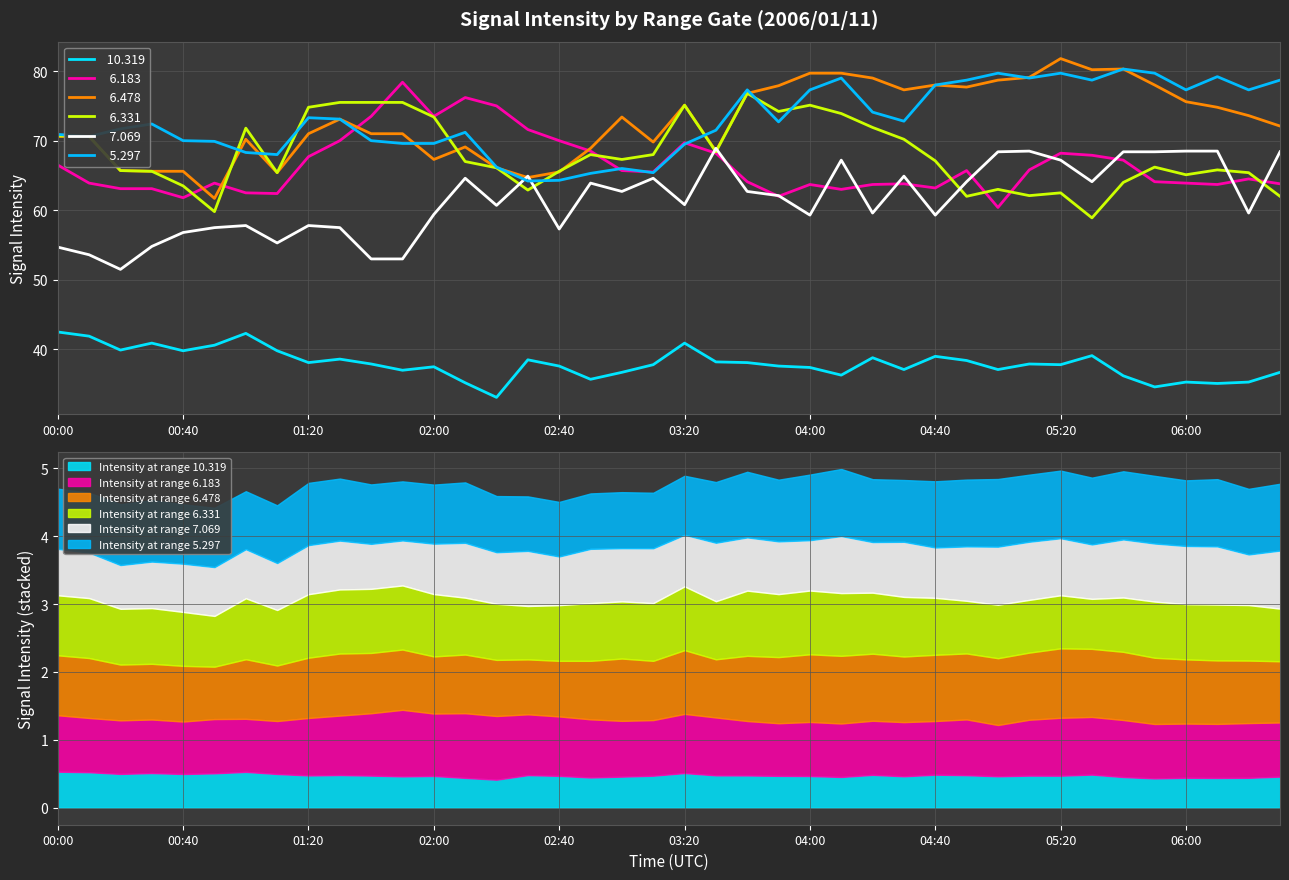

The   5.297 series shows 69.9 at 00:50. True or false?

True